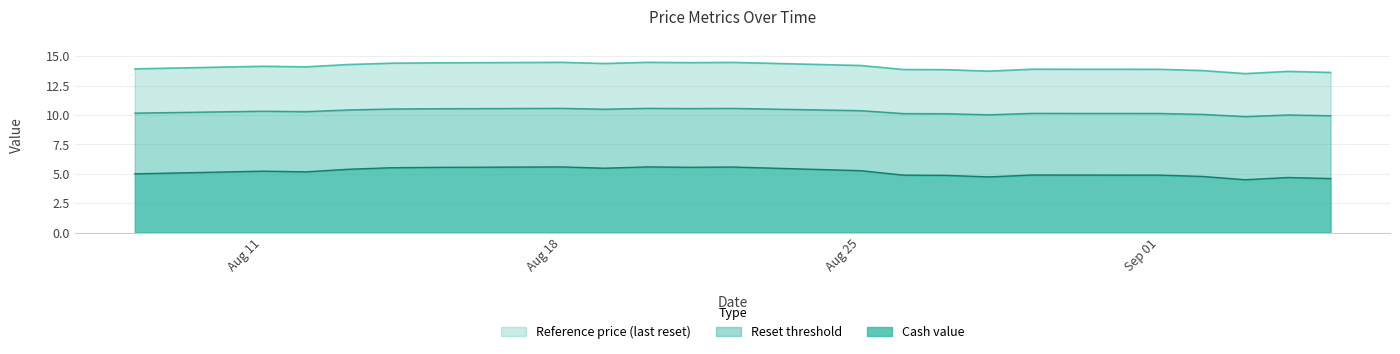

The Reset threshold series shows 10.5 at 2025-08-14. True or false?

True